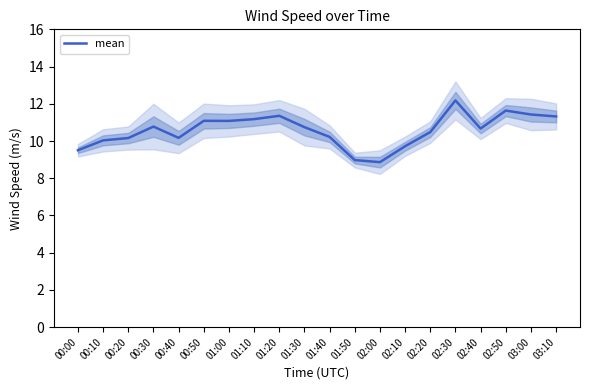

Where is the first local minimum?

00:40